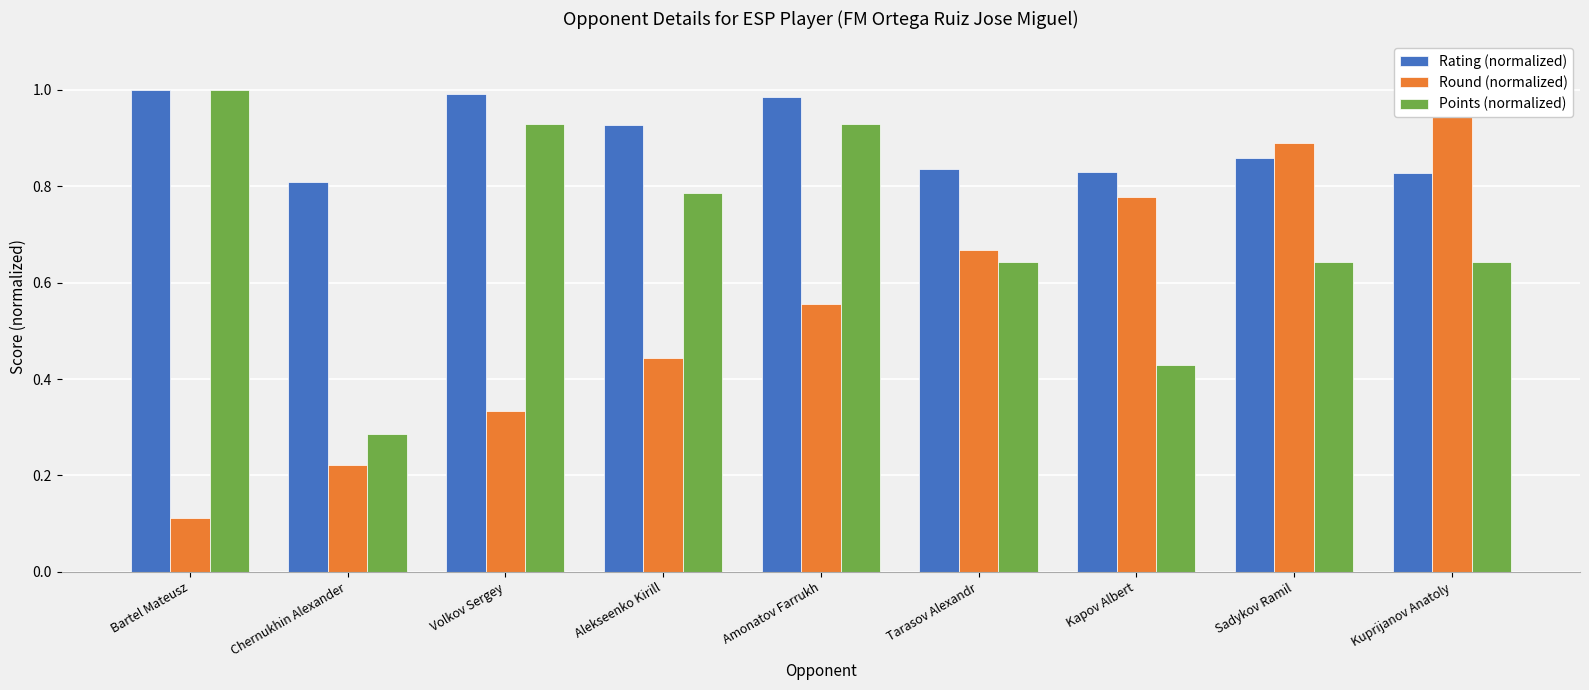

How many series are shown in this chart?

3